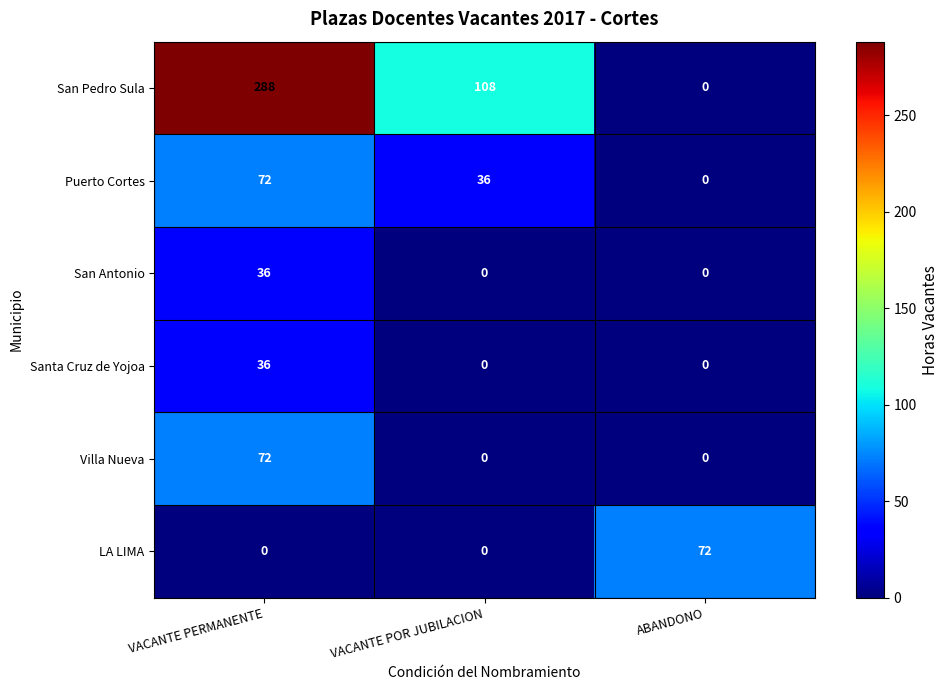

What is the difference between the maximum and second lowest values in the Santa Cruz de Yojoa series?

36